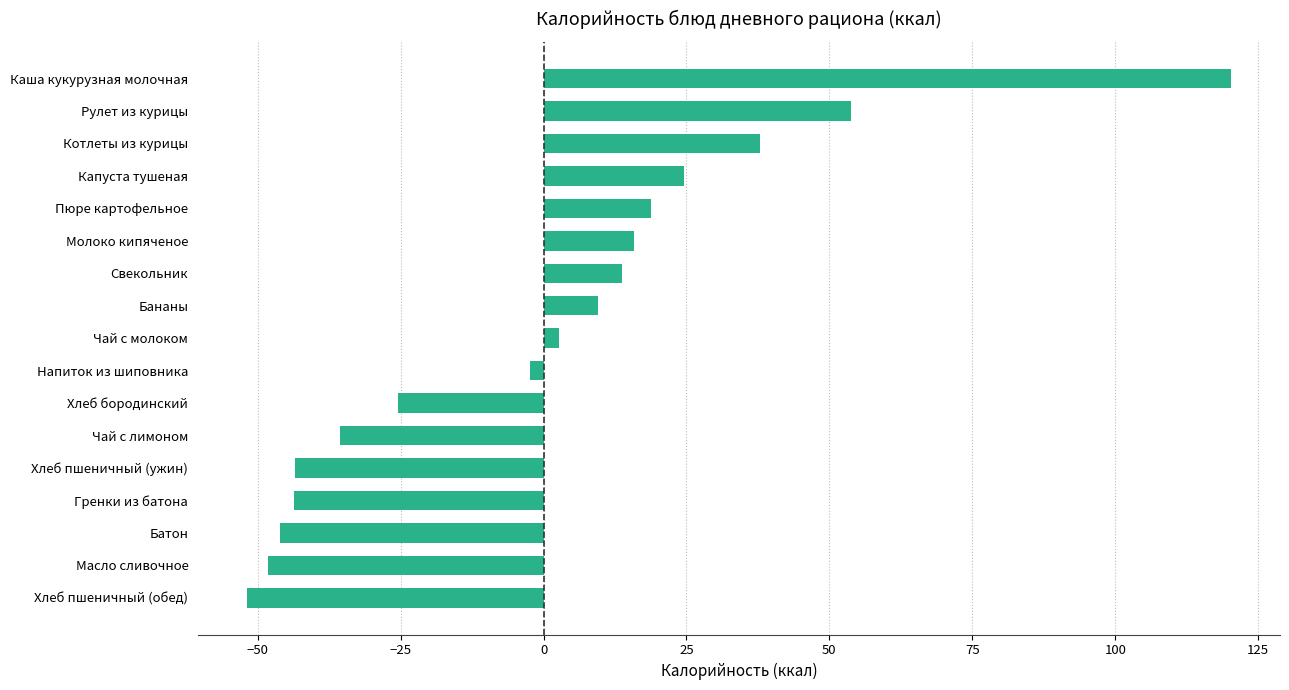

What is the change in value from Хлеб бородинский to Капуста тушеная?

+50.0